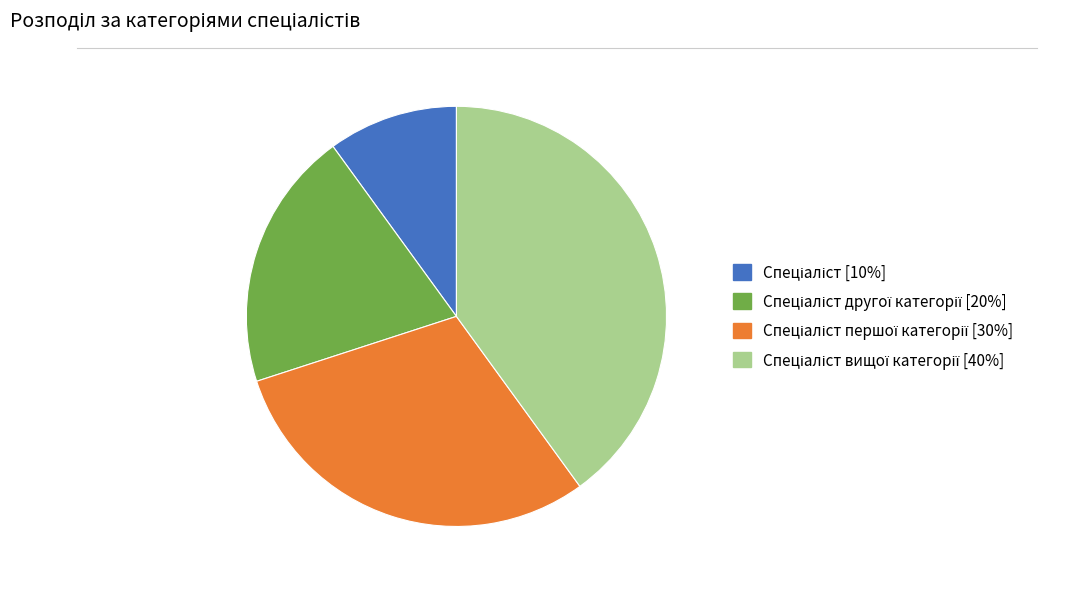

How many segments does this pie chart have?

4